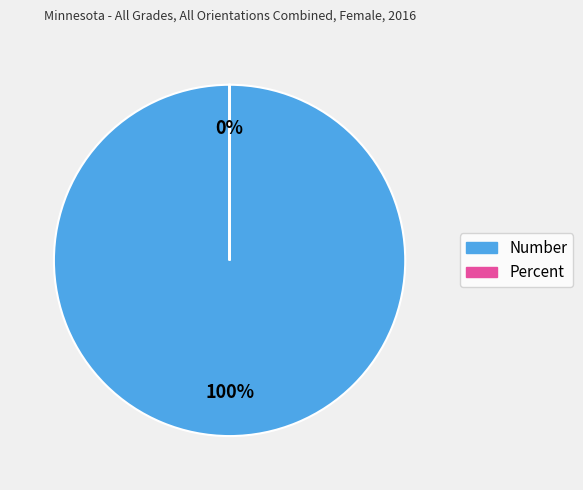

What is the change in value from Number to Percent?

-30808.2